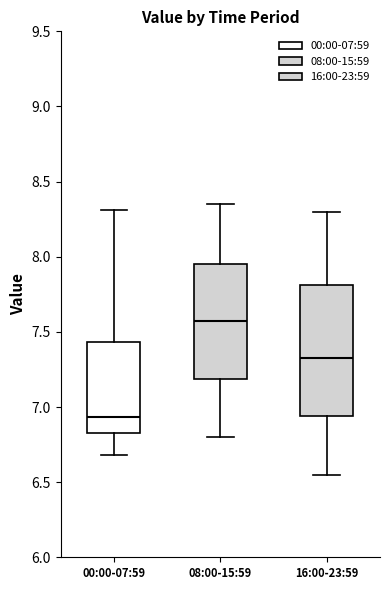

Where is the lower edge of the box for 08:00-15:59 on the y-axis? The values are not printed on the chart, so give them approximately, as read against the axis.

7.20